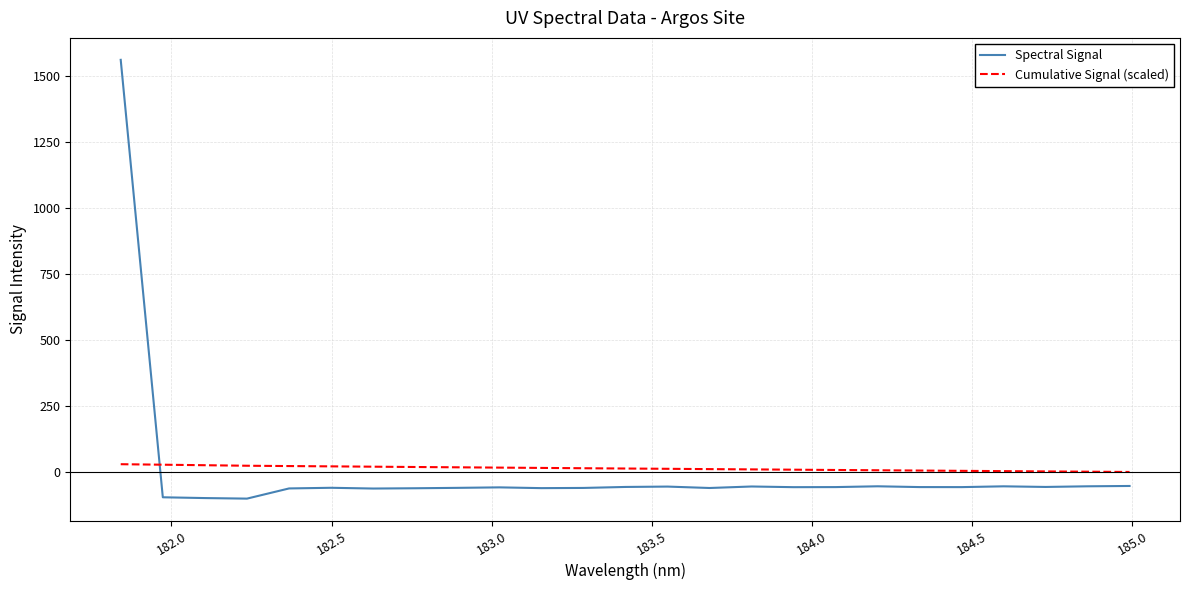

At how many categories does at least one series exceed 893?

1